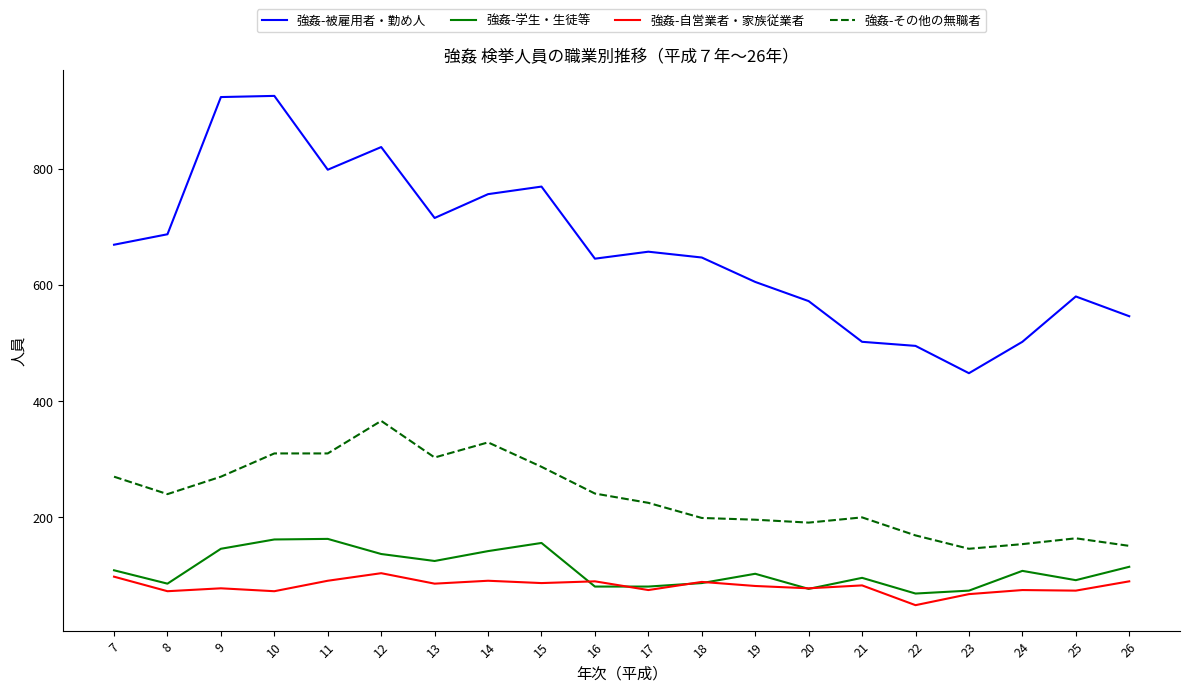

What is the average value of the 強姦-学生・生徒等 series?

110